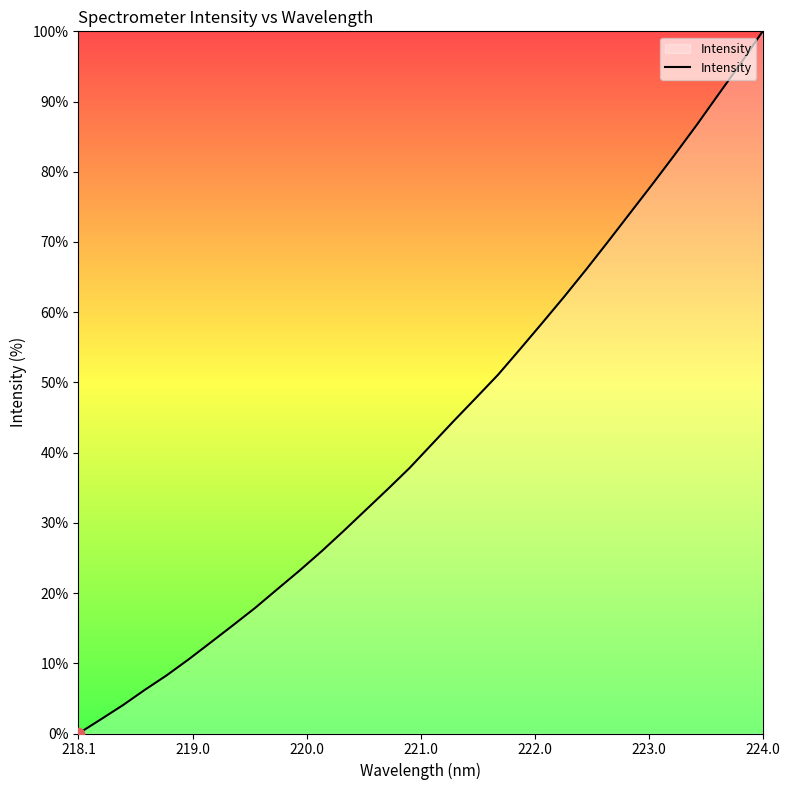

What is the greatest value displayed?

100.0